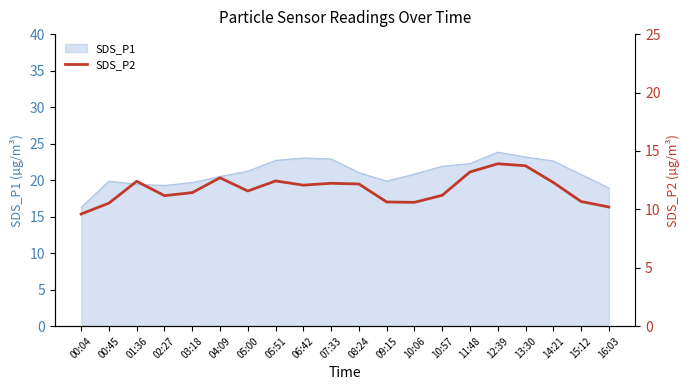

At which label is the value closest to 11?

02:27